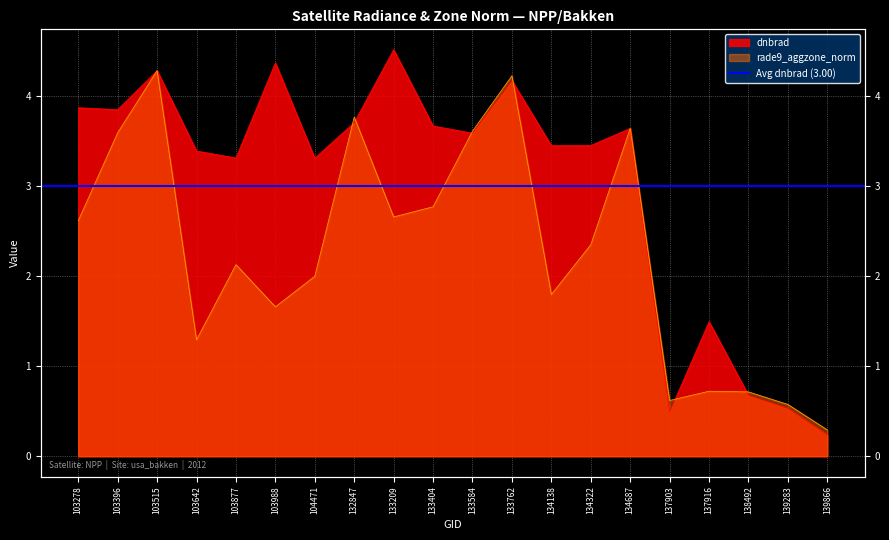

What is the difference between the dnbrad values at 137903 and 103515?

3.8